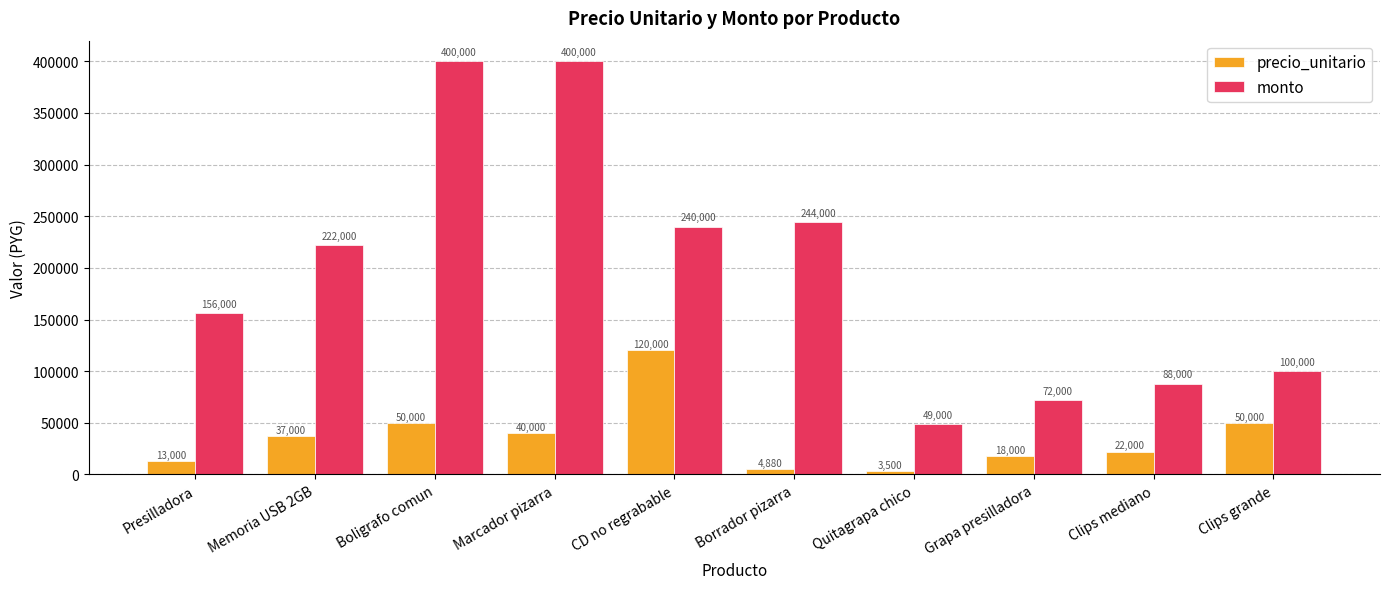

What is the total value across all series at Grapa presilladora?

90000